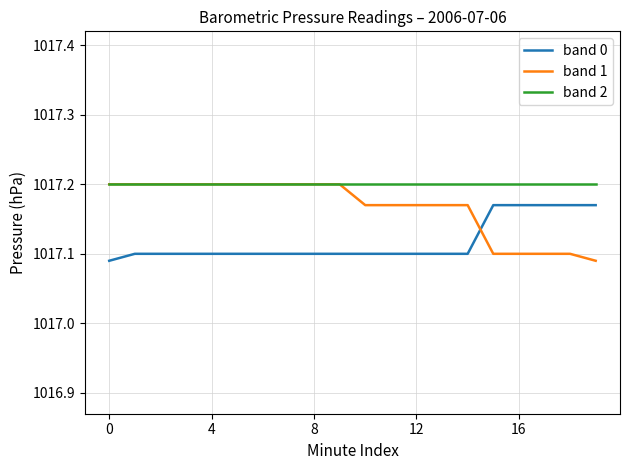

How many series are shown in this chart?

3